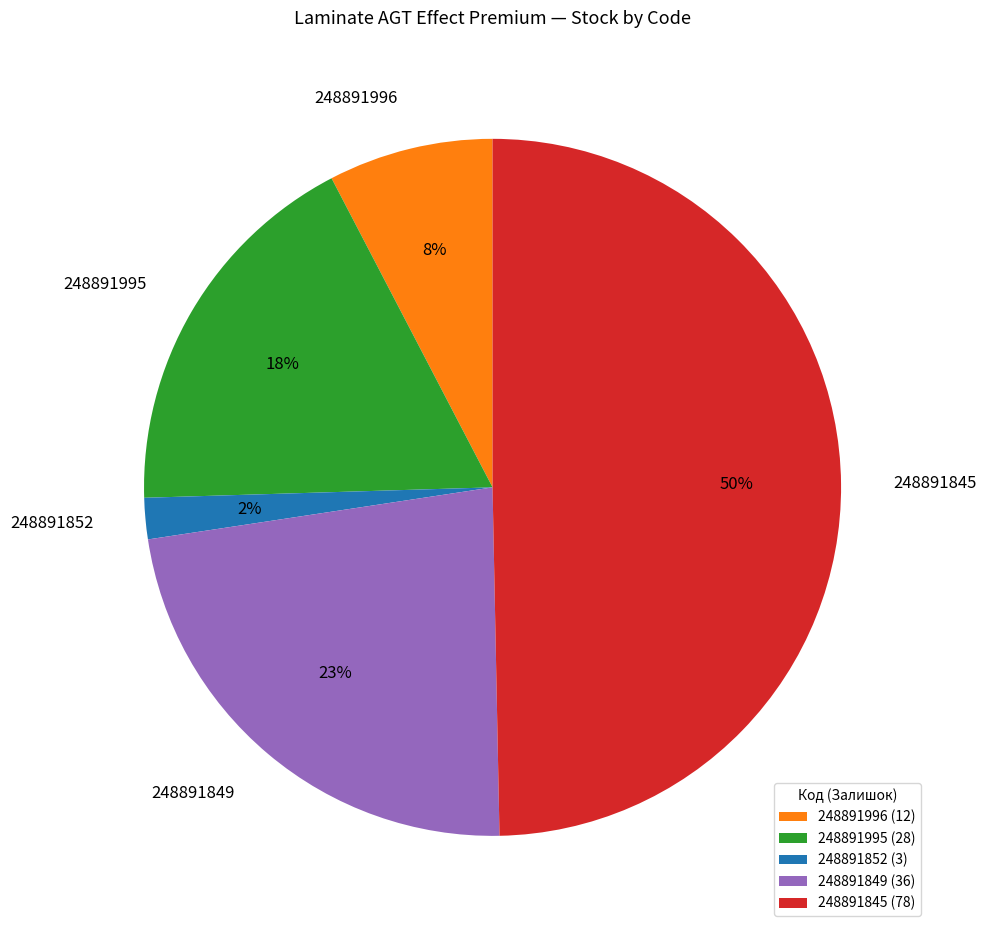

Which category has the smallest portion of the pie?

248891852